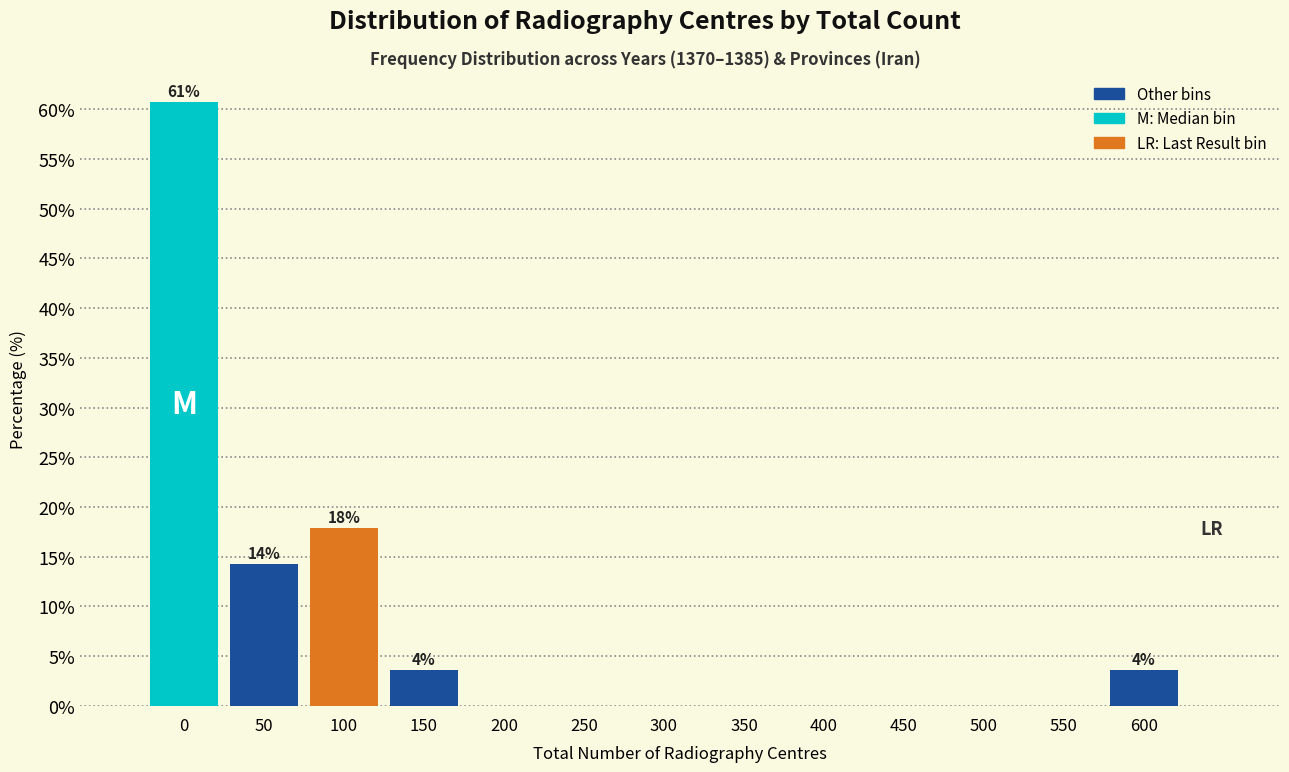

True or false: the data shows 0.0 at 450.

True